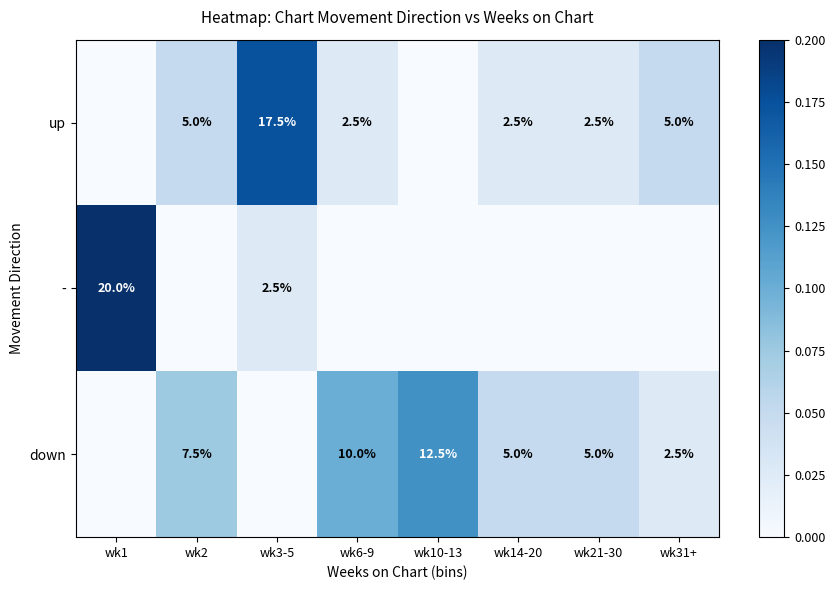

What is the difference between the up values at wk3-5 and wk31+?

12.5